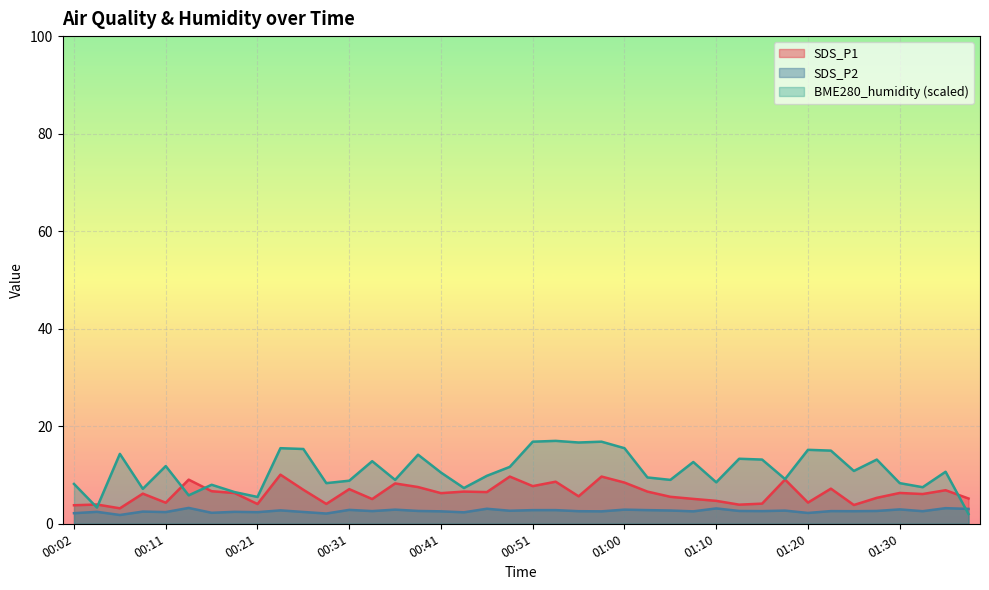

Which has a higher value, 01:15 or 00:41?

00:41